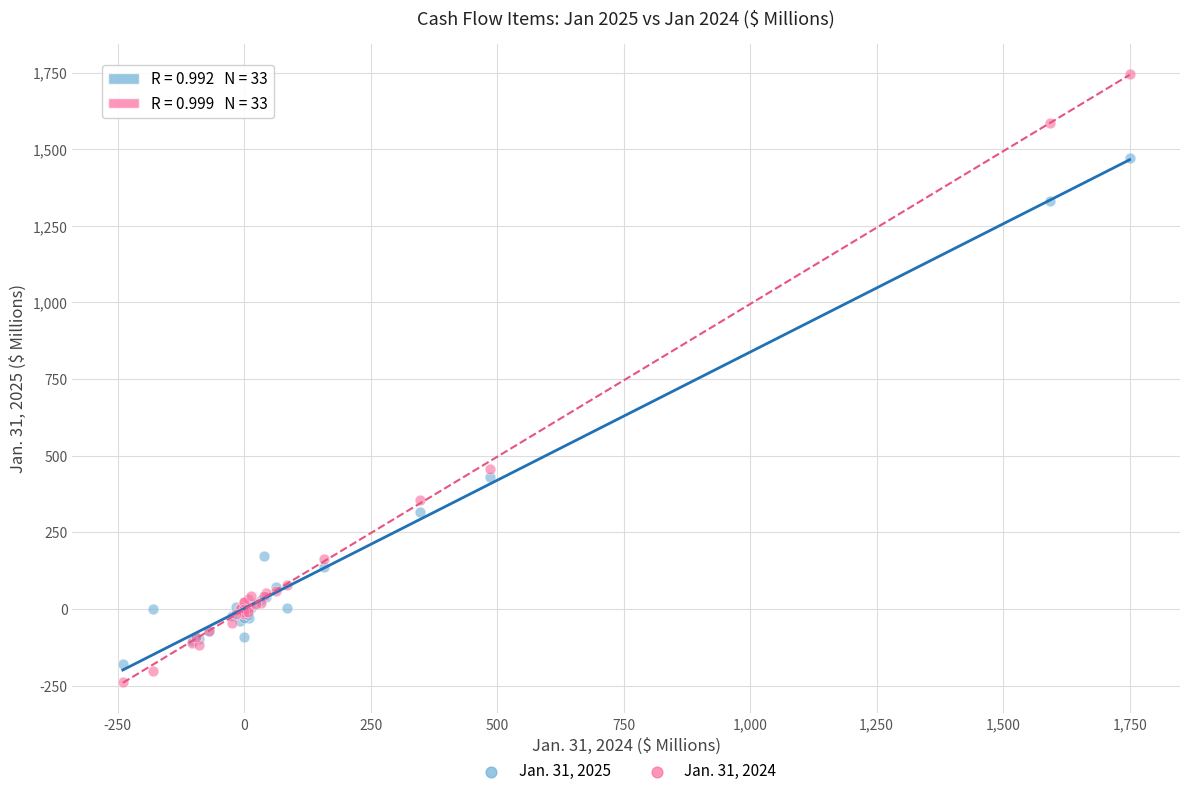

Across all series, what Y value is closest to 753?

456.3